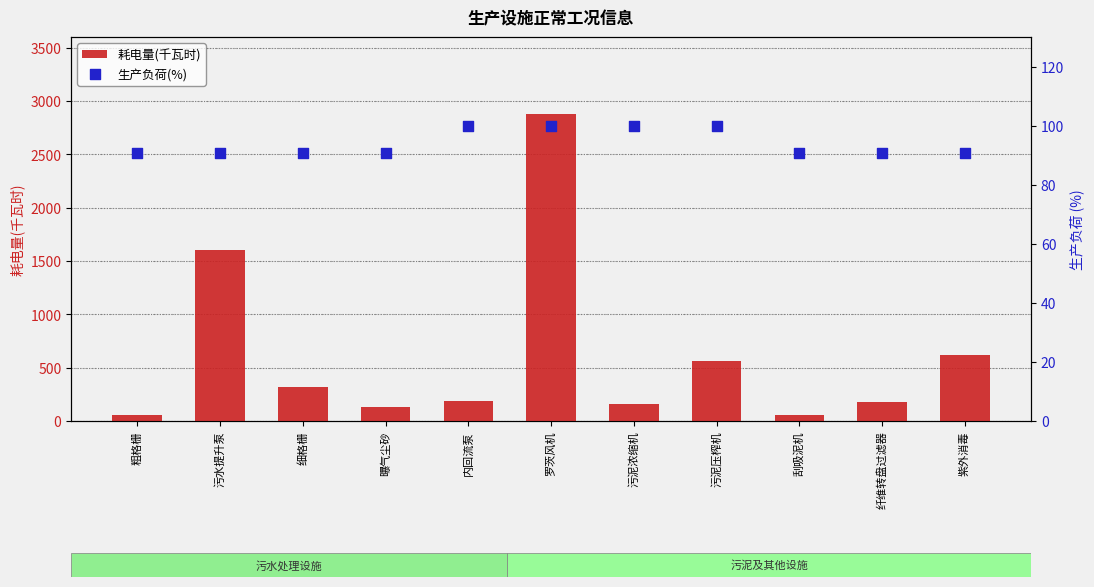

Which series contains the highest Y value?

耗电量(千瓦时)